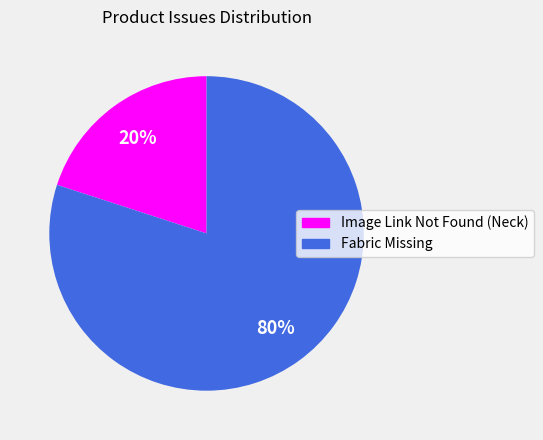

Rank the categories by value from lowest to highest.

Image Link Not Found (Neck), Fabric Missing